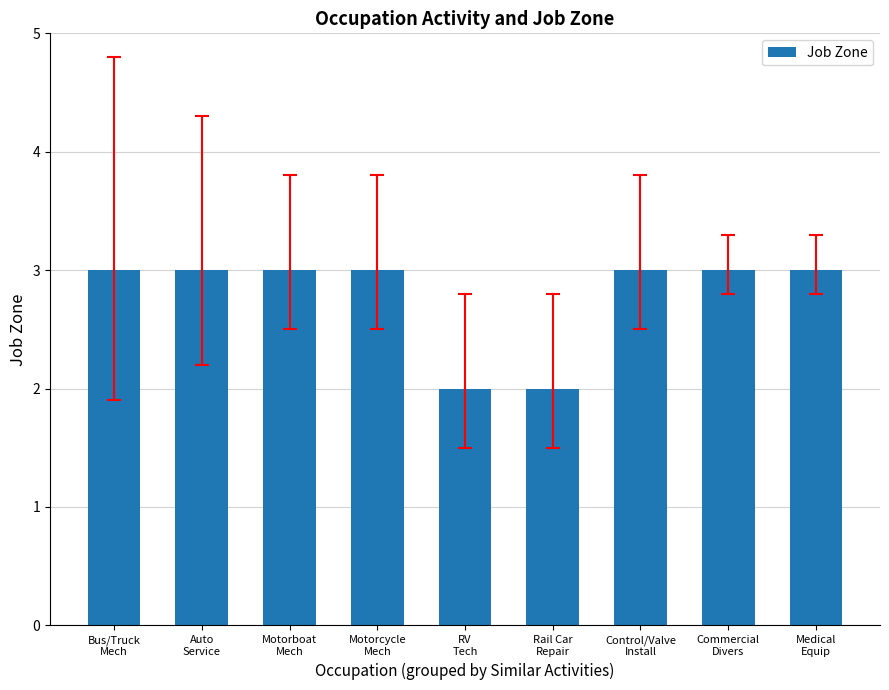

What is the sum of all values?

25